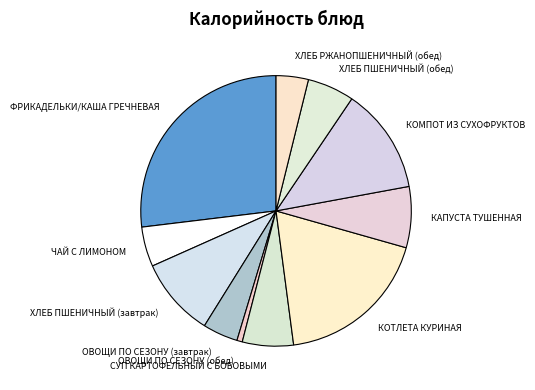

Which category has the smallest portion of the pie?

ОВОЩИ ПО СЕЗОНУ (обед)